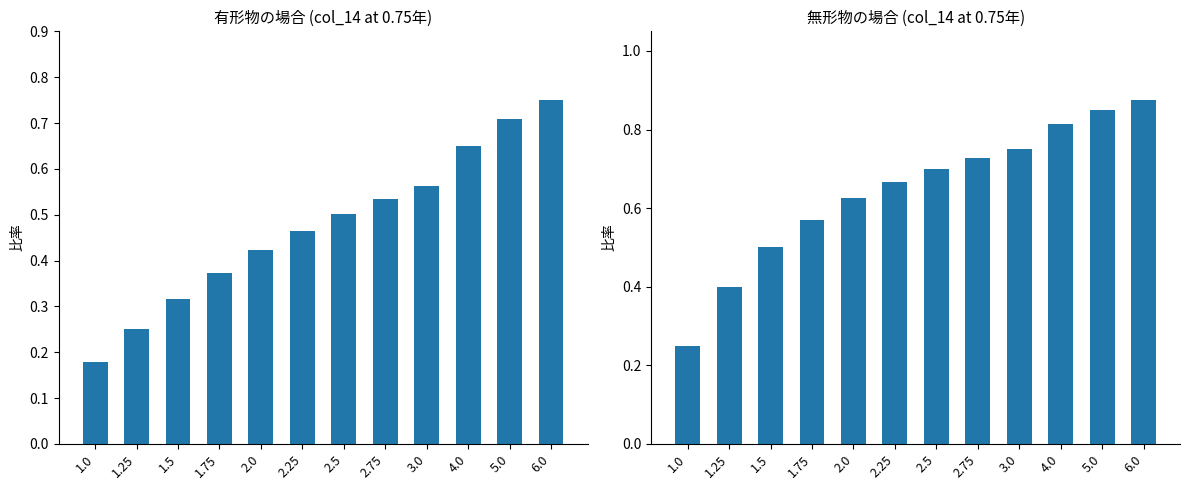

What position from the left is 5.0?

11